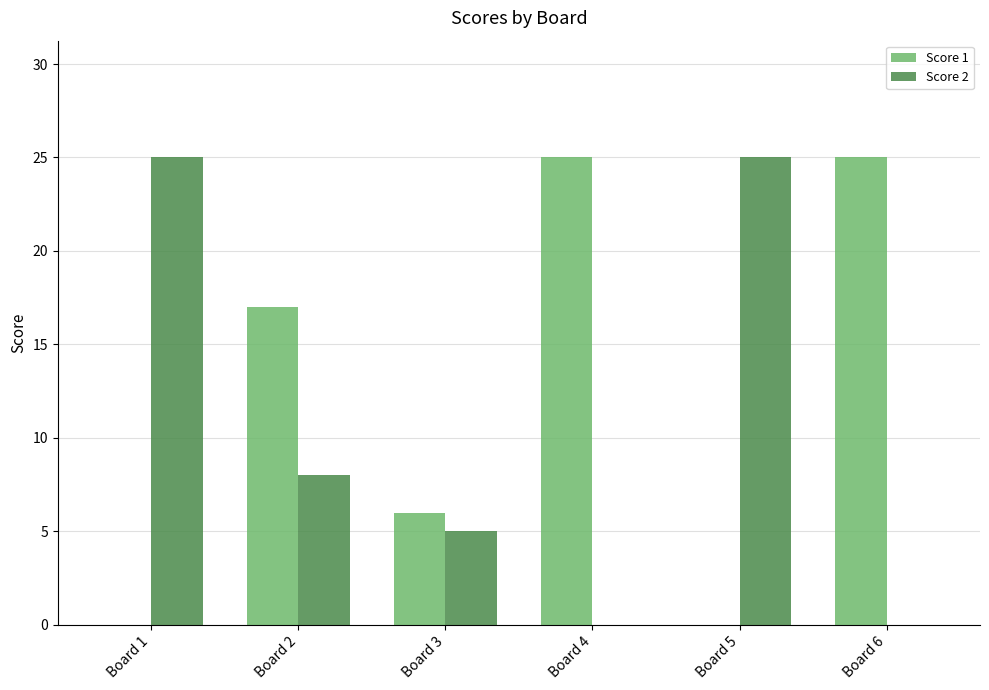

What is the spread (max minus min) of values at Board 6?

25